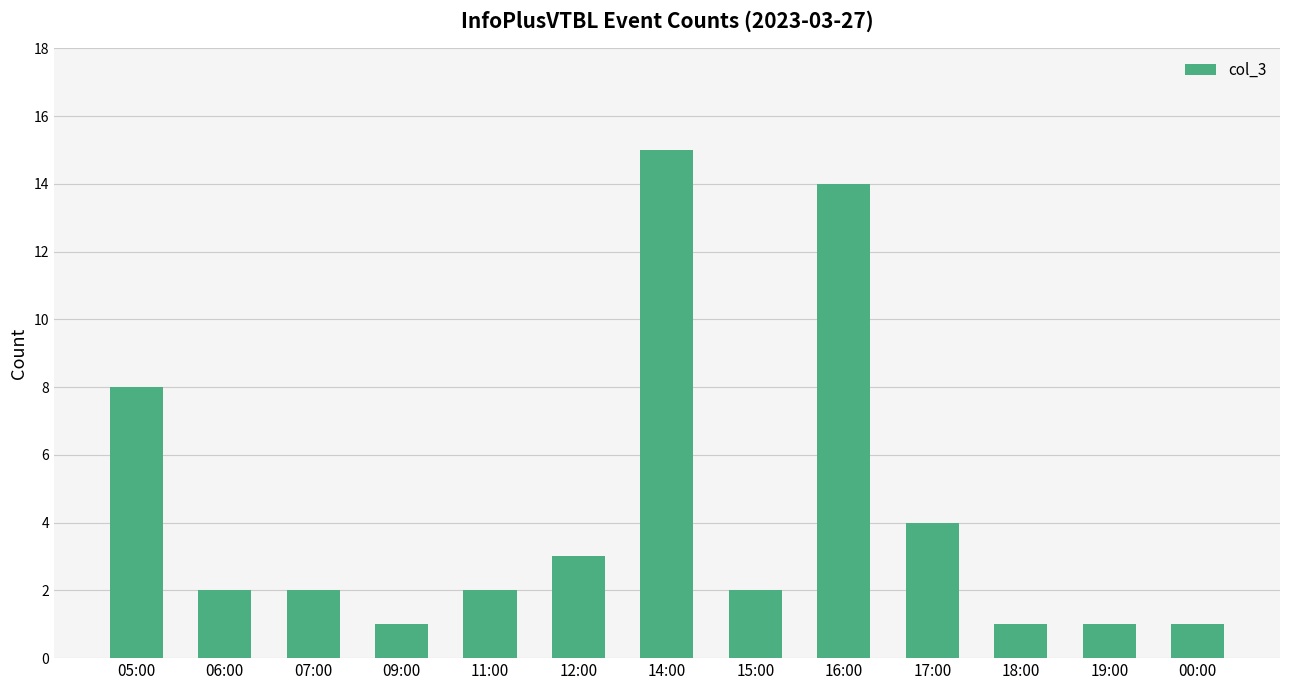

What is the sum of the values at 05:00 and 11:00?

10